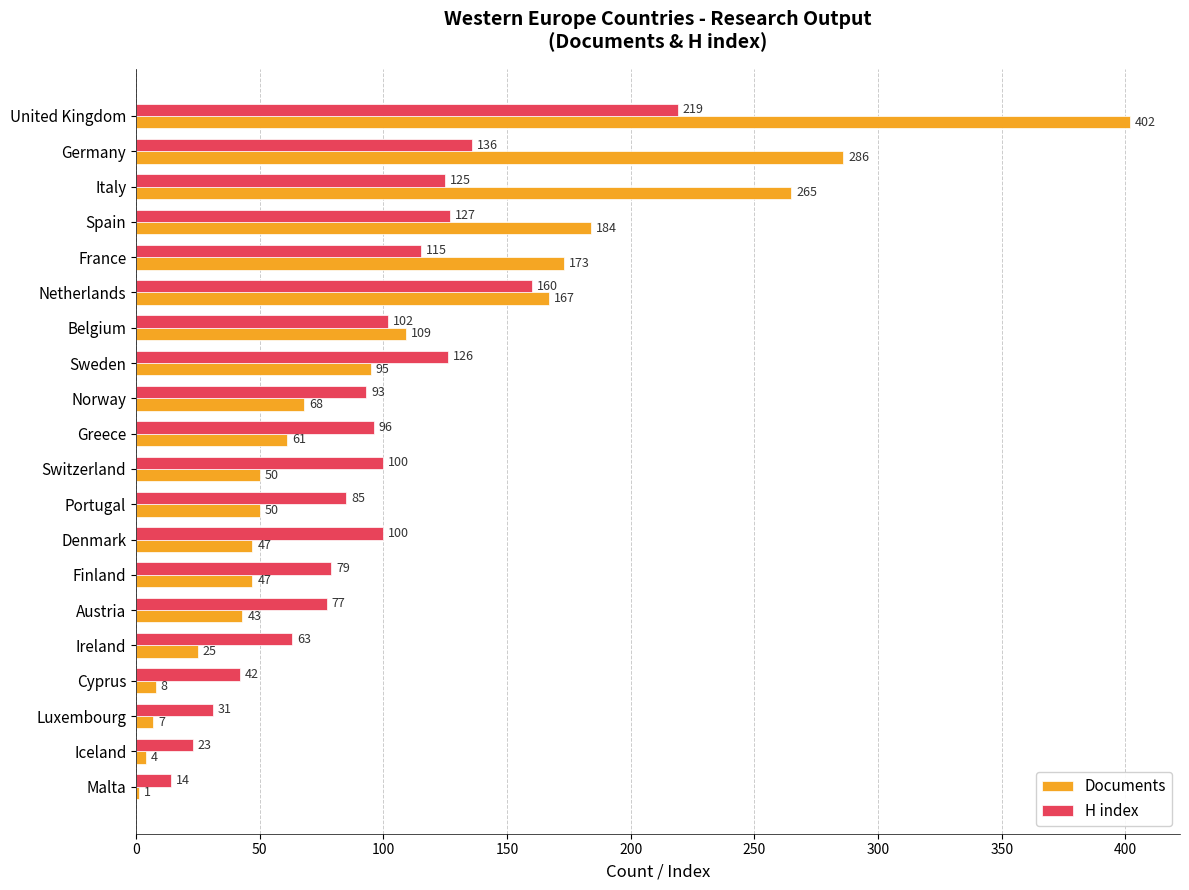

At which label is Documents closest to 201?

Spain